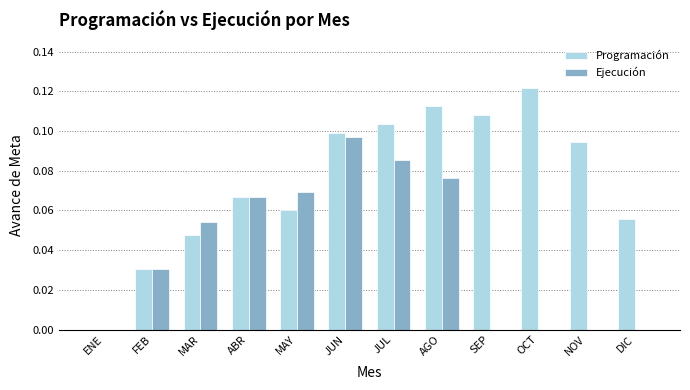

Count the number of categories in the chart.

12